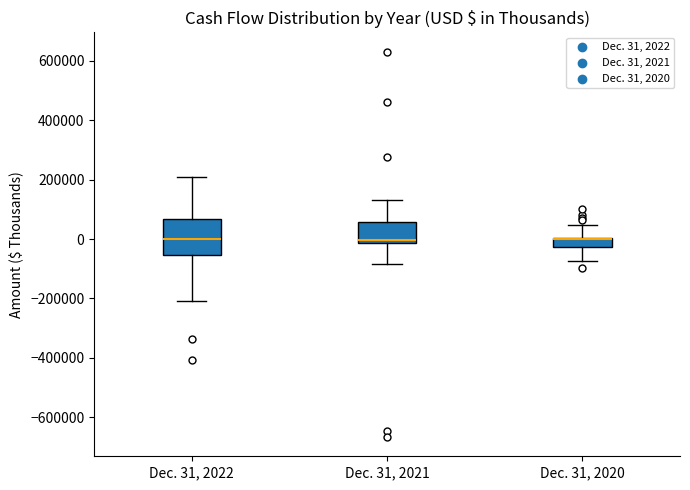

Reading left to right, transcribe this box plot: for each box, give where its median line is, the range the box spans, and where its two whiskers end, as read against the y-axis. The values are not printed on the chart, so give them approximately, as read against the axis.

Dec. 31, 2022: median 0, box -60000 to 60000, whiskers -200000 to 200000
Dec. 31, 2021: median 0, box -20000 to 60000, whiskers -80000 to 140000
Dec. 31, 2020: median 0 (drawn on the box's upper edge), box -20000 to 0, whiskers -80000 to 40000